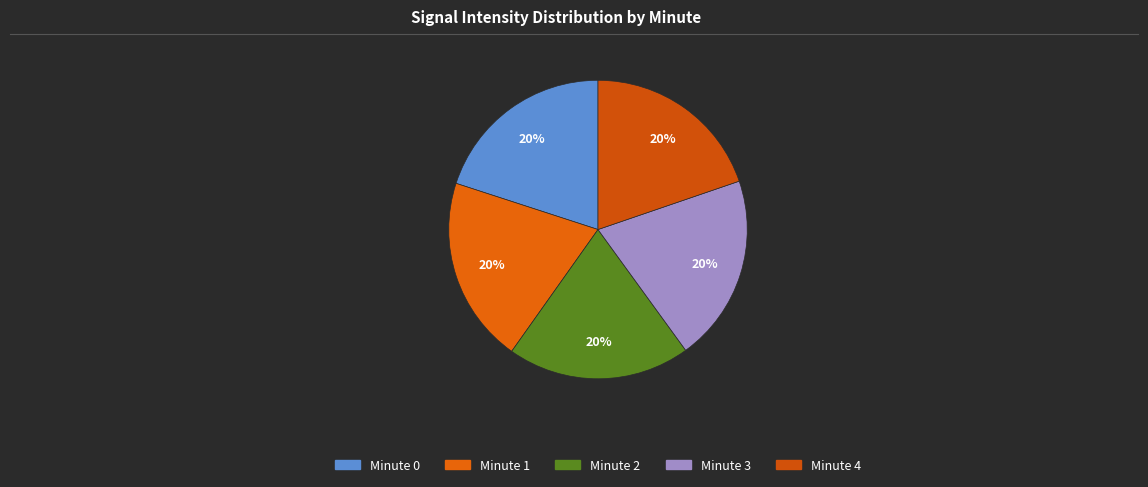

Rank the categories by value from lowest to highest.

Minute 3, Minute 1, Minute 0, Minute 2, Minute 4